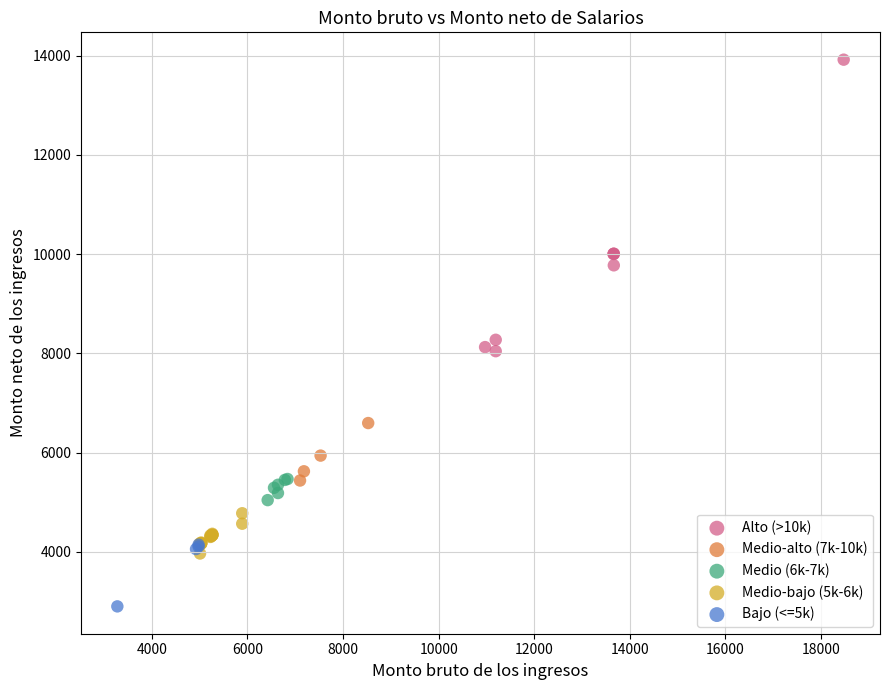

Which series has the largest Y range (max minus min)?

Alto (>10k)